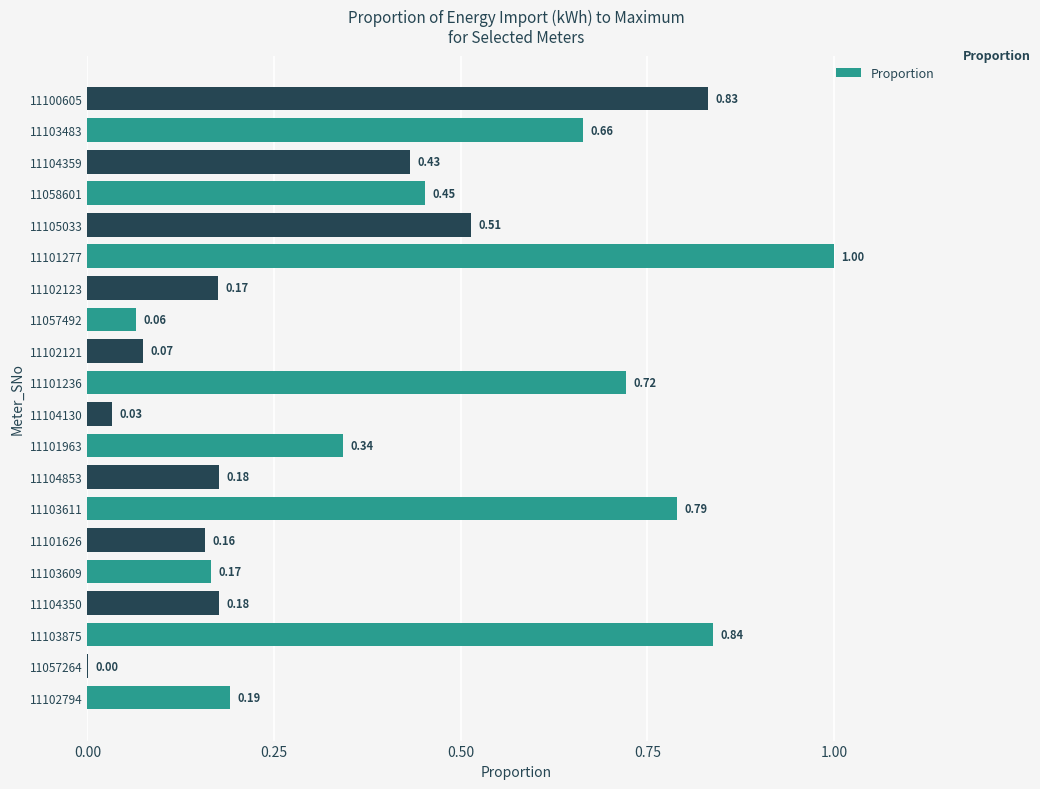

What is the sum of all values?

7.8